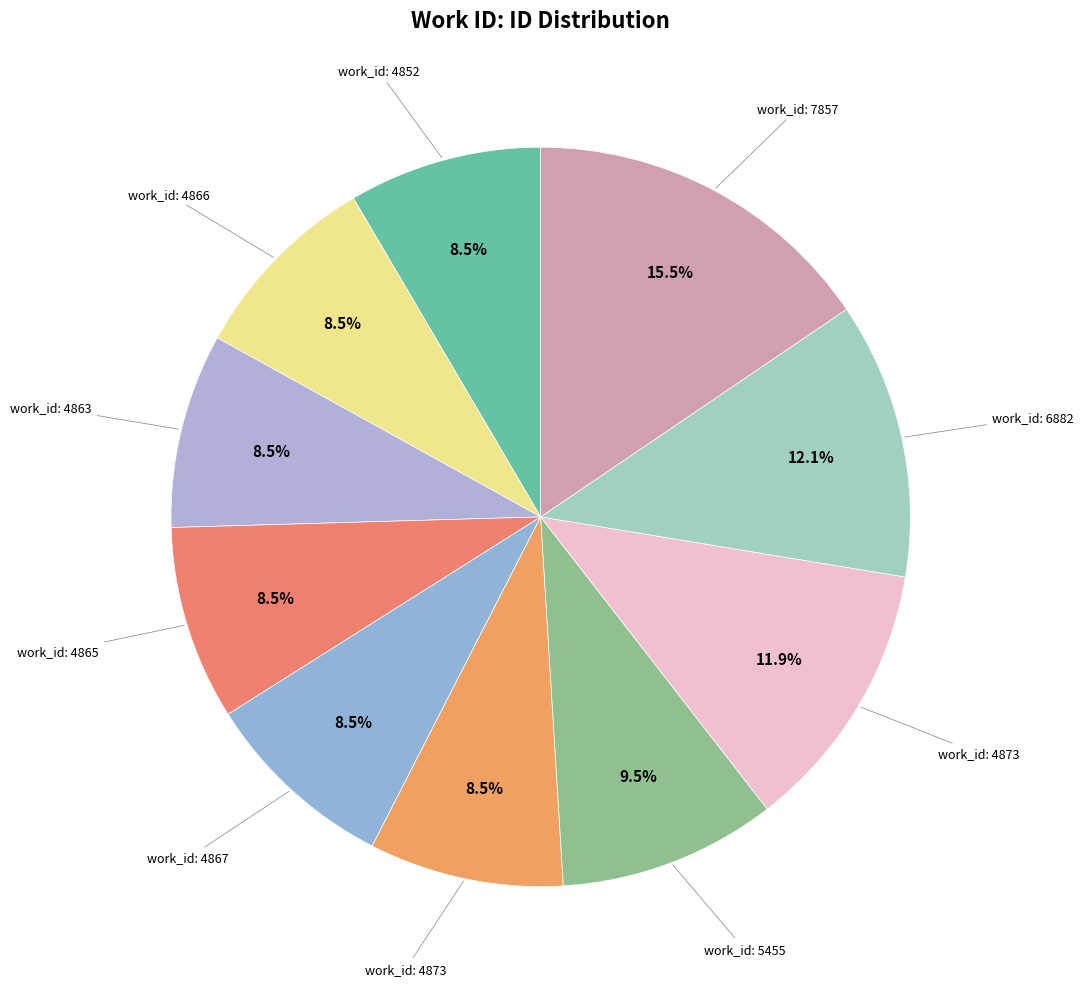

Count the number of slices in the pie.

10